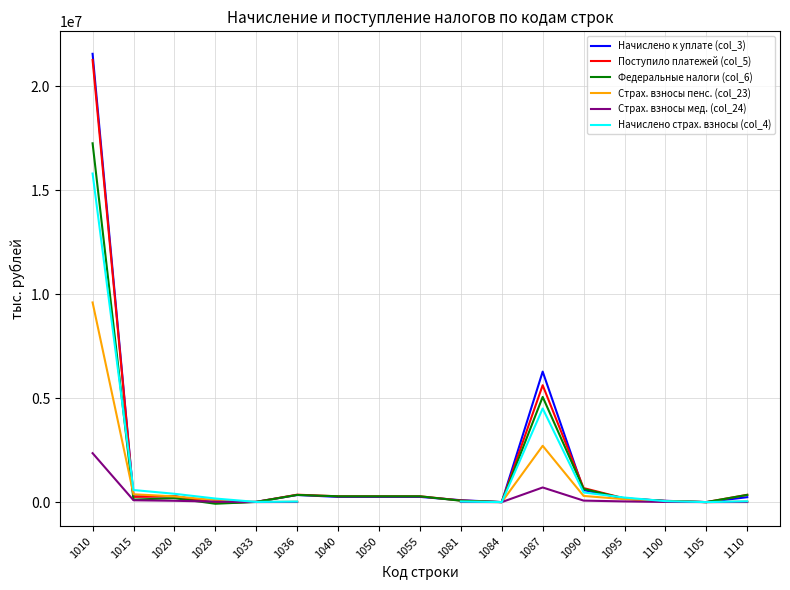

True or false: Начислено страх. взносы (col_4) and Страх. взносы мед. (col_24) intersect in this chart.

False